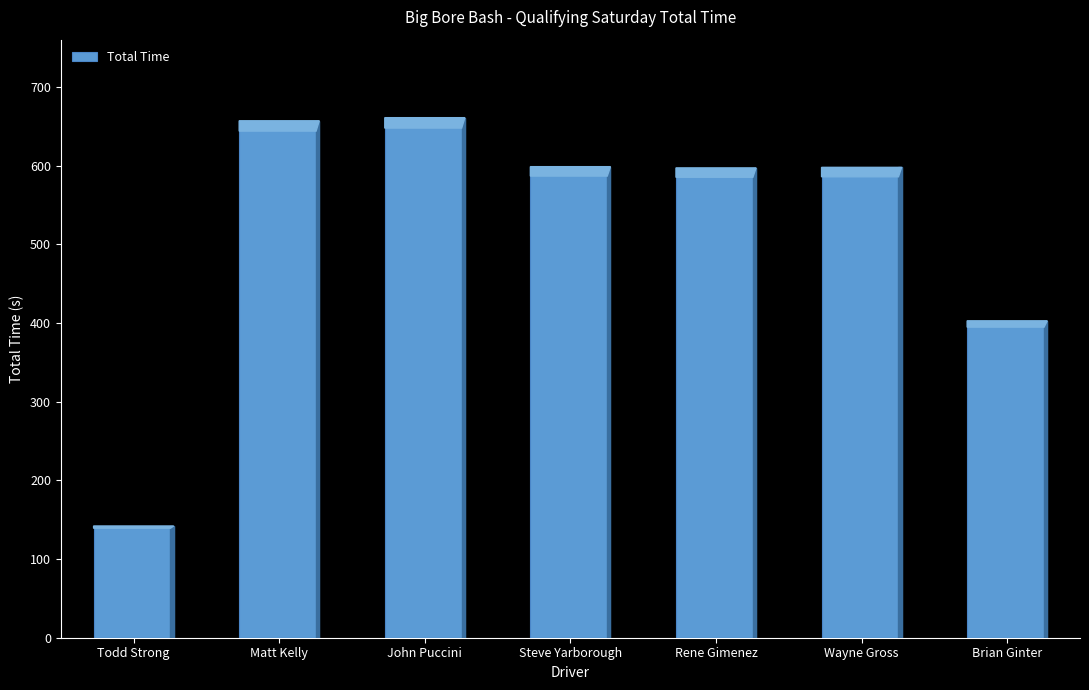

Is it true that the value at Todd Strong is 237.0?

False